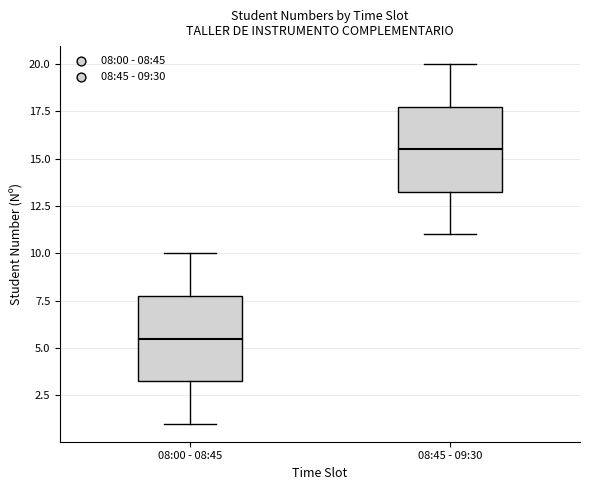

Which box's median line is the highest?

08:45 - 09:30